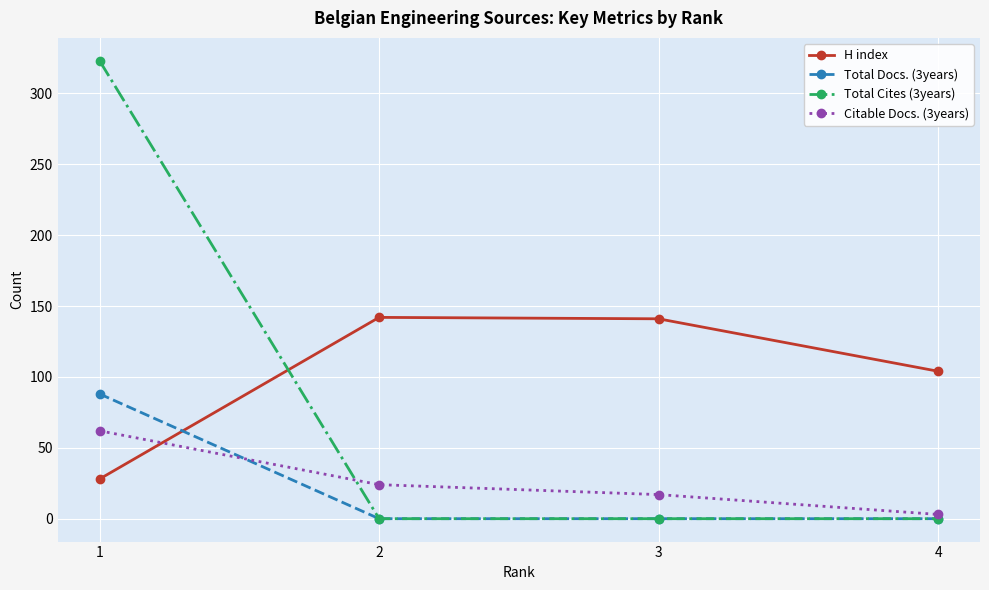

True or false: Total Cites (3years) has a value of 0 at 4.

True